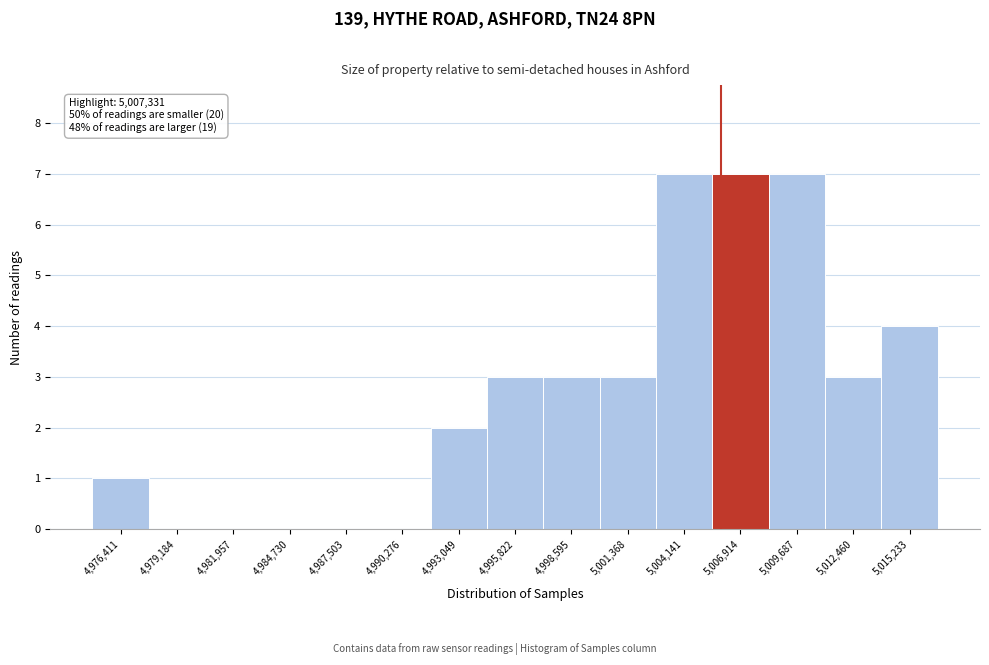

Reading left to right, transcribe all the data shown in this chart.

4,976,411=1	4,979,184=0	4,981,957=0	4,984,730=0	4,987,503=0	4,990,276=0	4,993,049=2	4,995,822=3	4,998,595=3	5,001,368=3	5,004,141=7	5,006,914=7	5,009,687=7	5,012,460=3	5,015,233=4